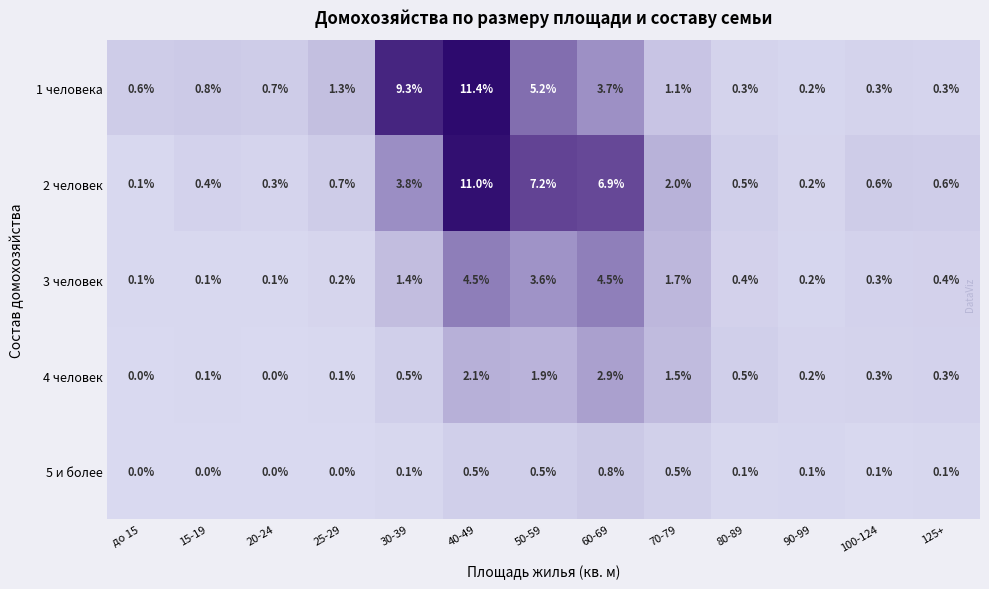

The value of 2 человек at 50-59 is 11.0. True or false?

False